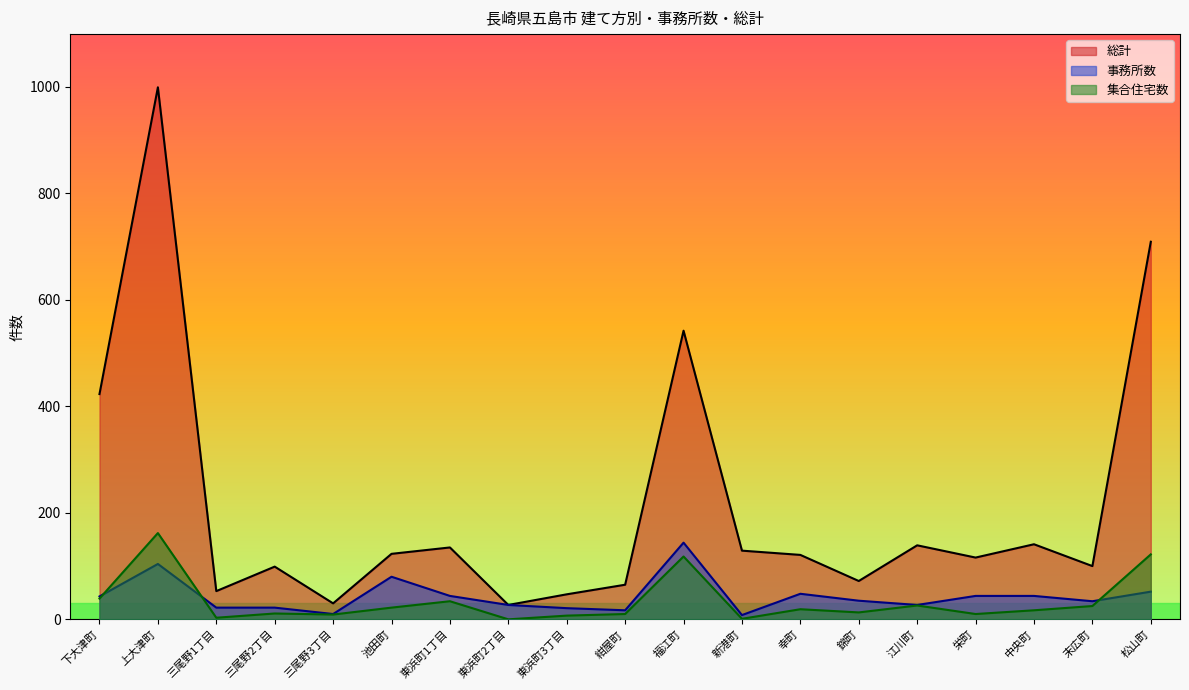

Reading left to right, extract all data points from this chart.

総計: 423	999	53	99	30	123	135	27	47	65	542	129	121	72	139	116	141	100	709
事務所数: 43	104	22	22	10	80	44	27	21	17	144	8	48	35	27	44	44	34	52
集合住宅数: 39	162	3	11	9	22	34	0	7	10	118	1	19	13	26	10	17	25	122